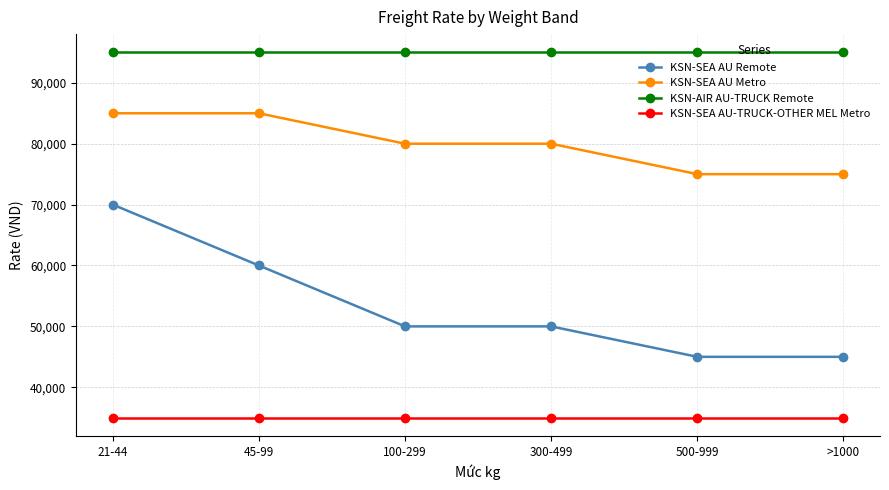

Rank the series by their average value, from lowest to highest.

KSN-SEA AU-TRUCK-OTHER MEL Metro, KSN-SEA AU Remote, KSN-SEA AU Metro, KSN-AIR AU-TRUCK Remote